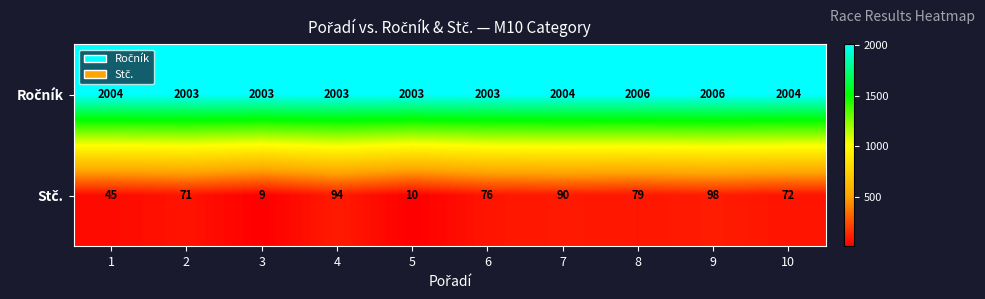

What is the smallest value displayed?

9